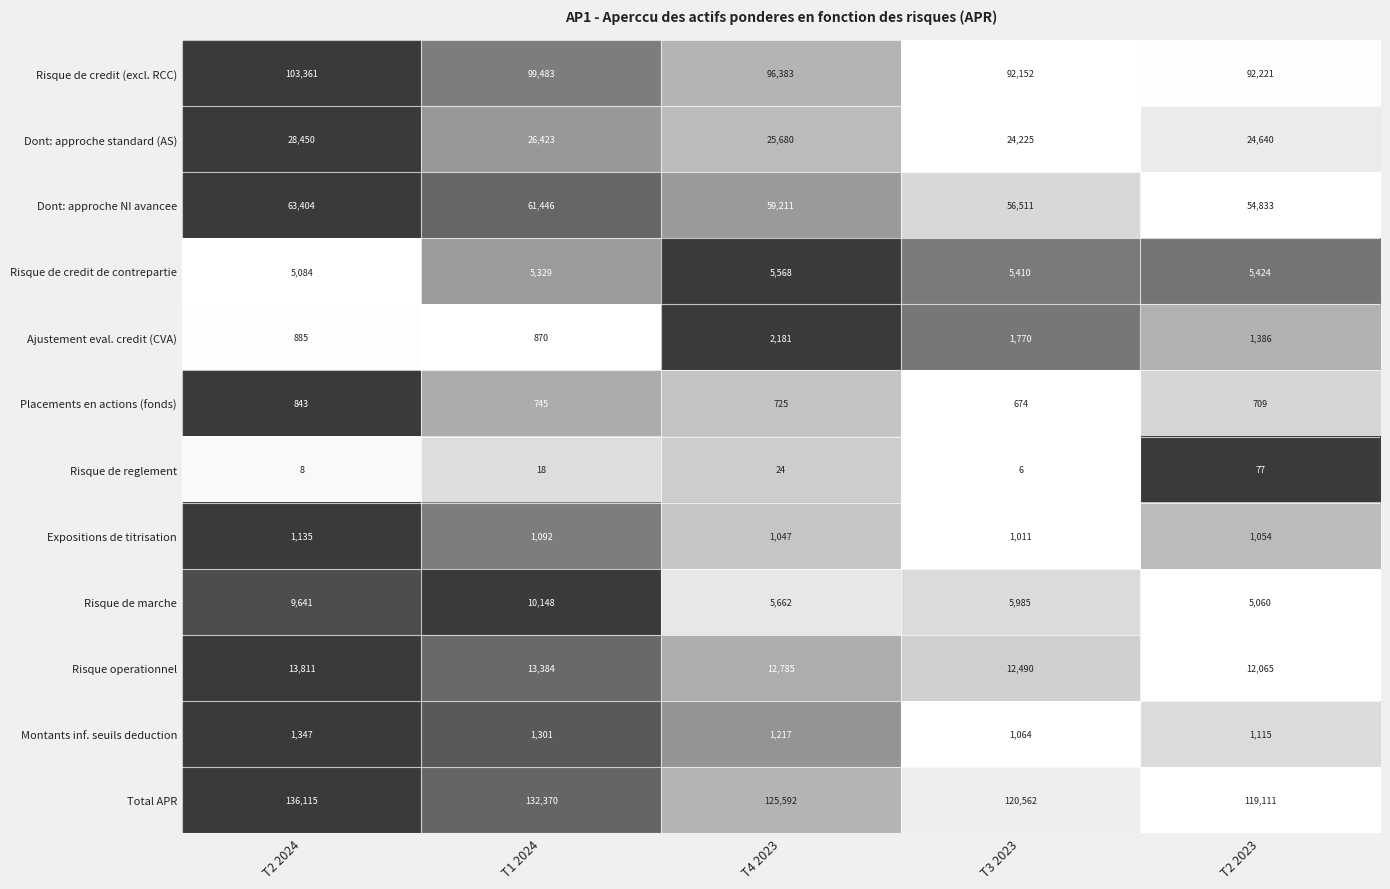

What is the spread (max minus min) of values at T2 2024?

136107